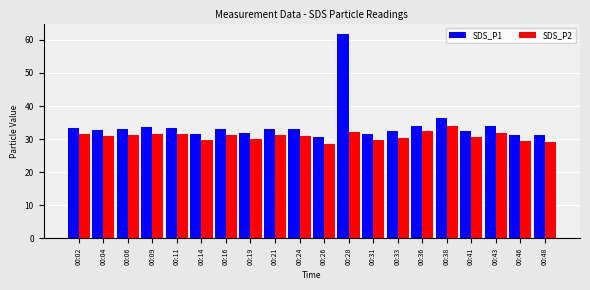

What are all the series names shown in the legend?

SDS_P1, SDS_P2